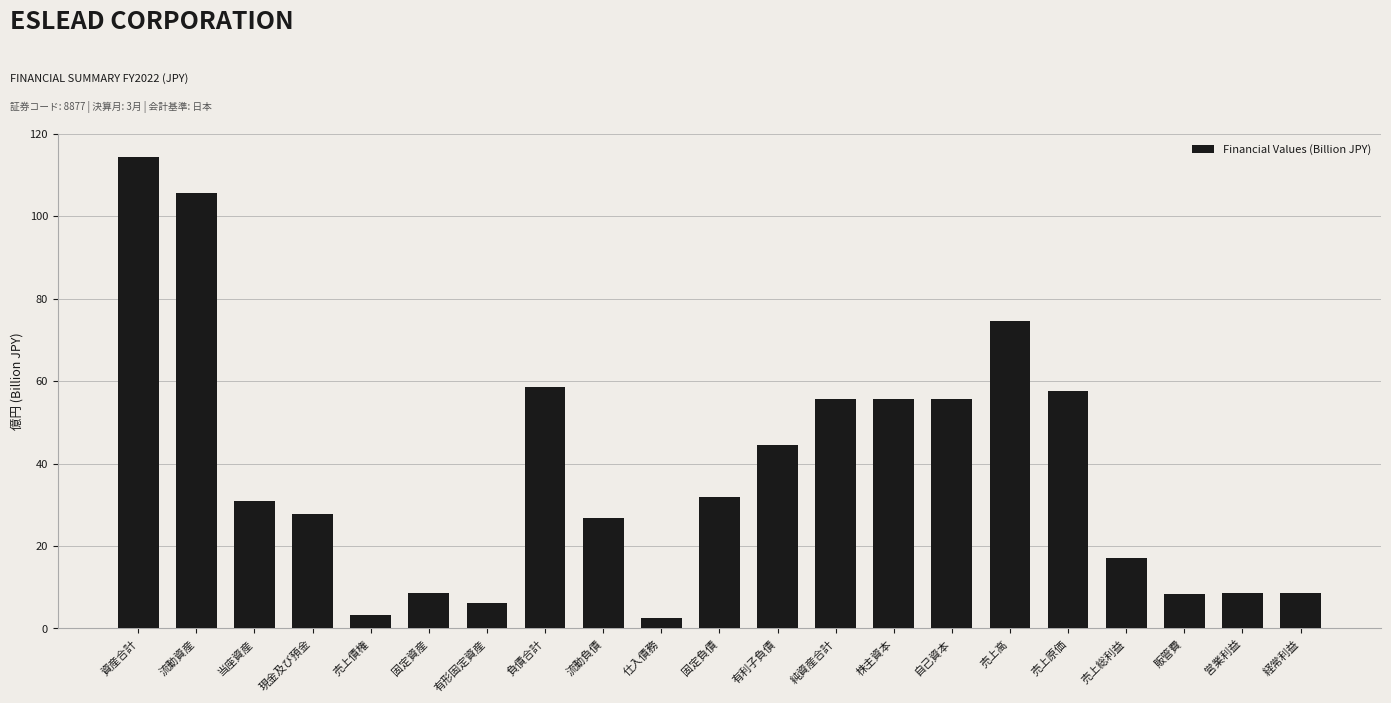

What is the difference between the values at 流動負債 and 売上総利益?

9.8